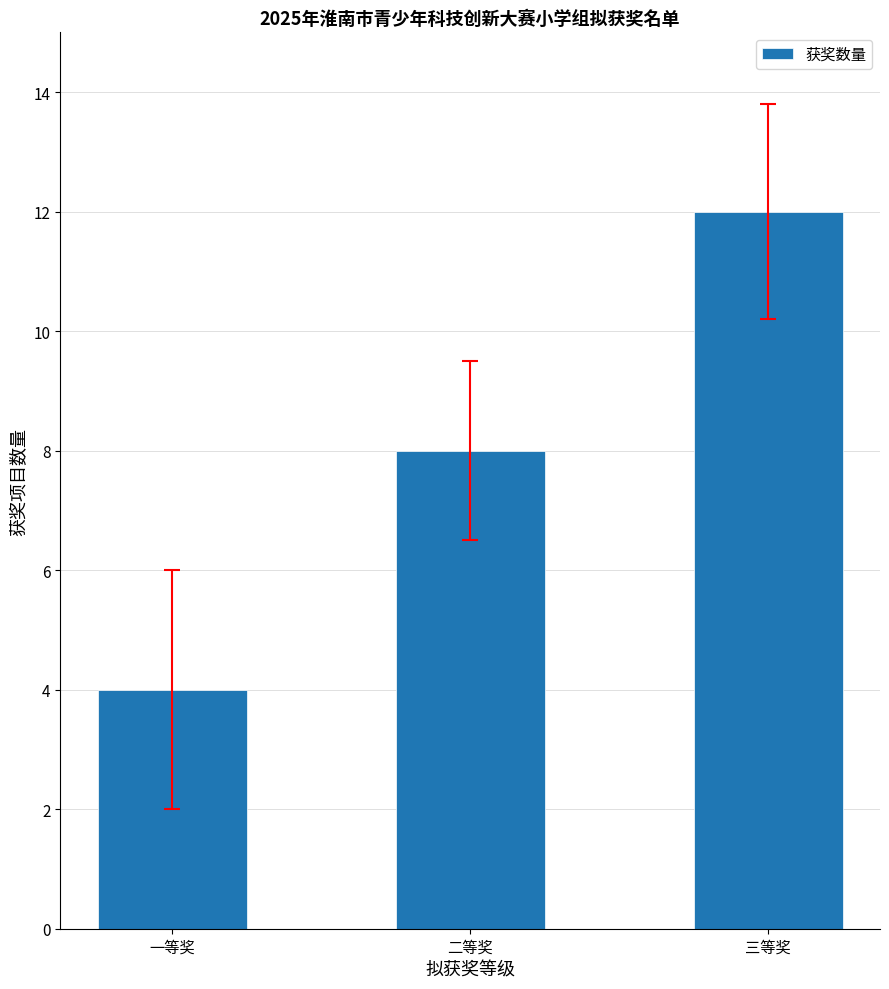

Reading left to right, what are all the values shown in this chart?

4	8	12